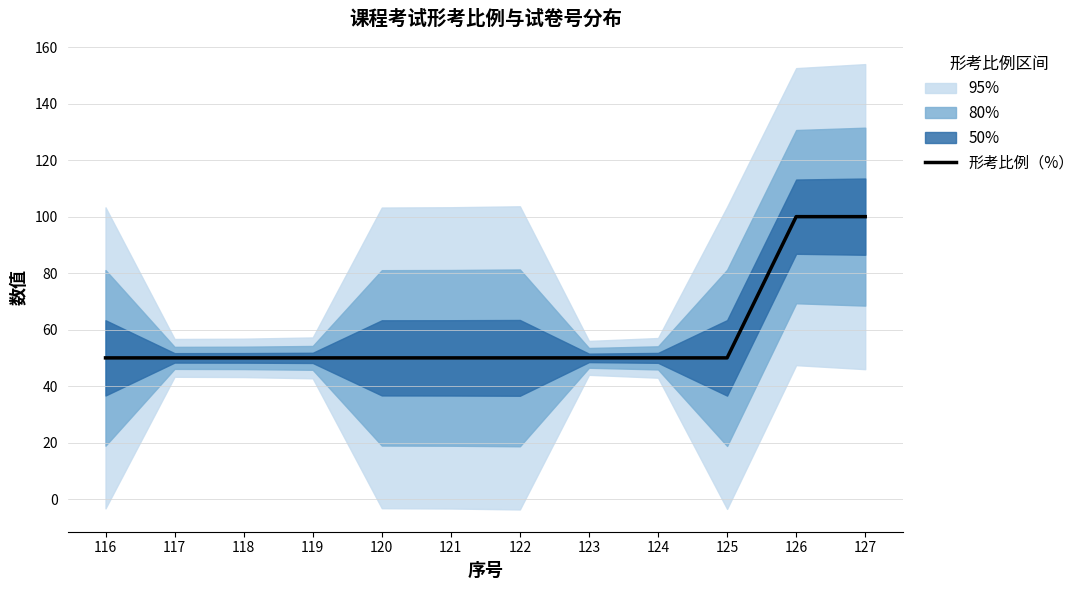

Approximately how many times larger is the value at 119 compared to 121?

1.0